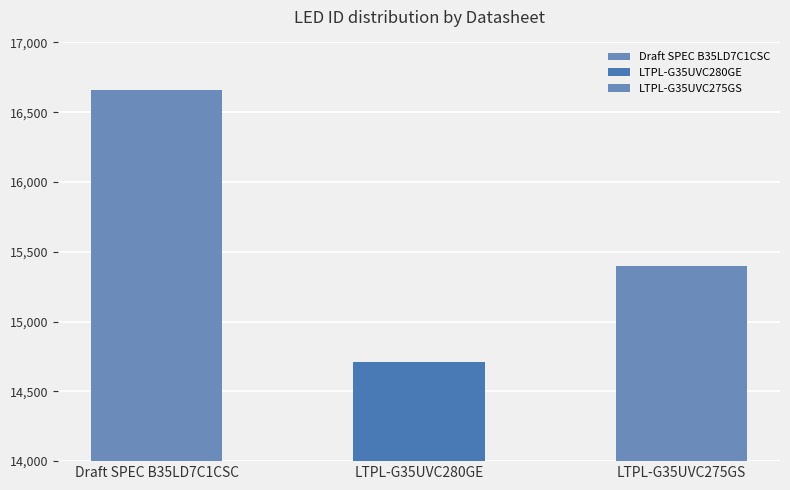

What is the label of the 3rd bar from the right?

Draft SPEC B35LD7C1CSC